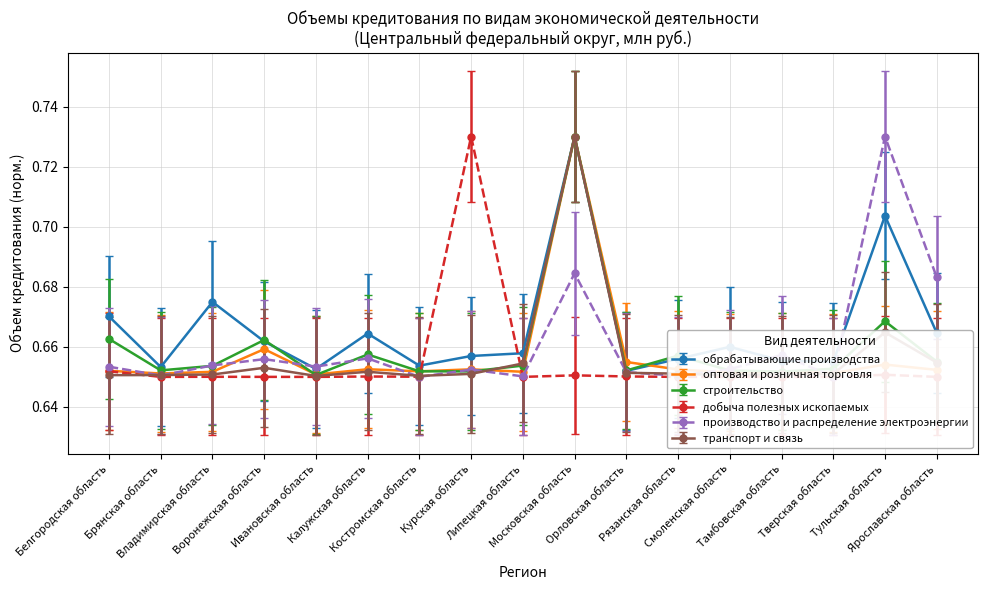

True or false: транспорт и связь has a value of 1.0 at Курская область.

False